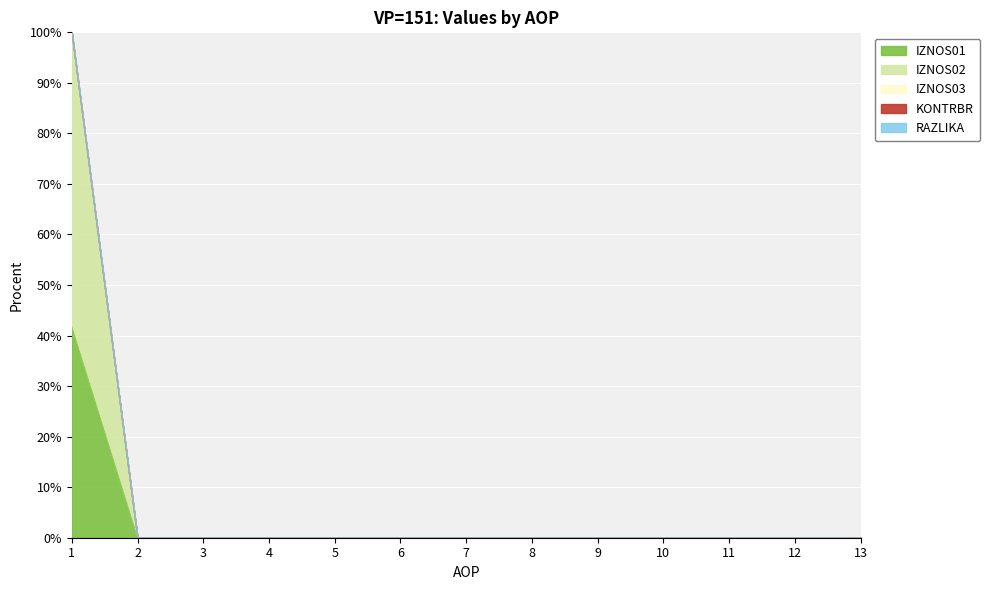

True or false: RAZLIKA and KONTRBR cross at least once.

False